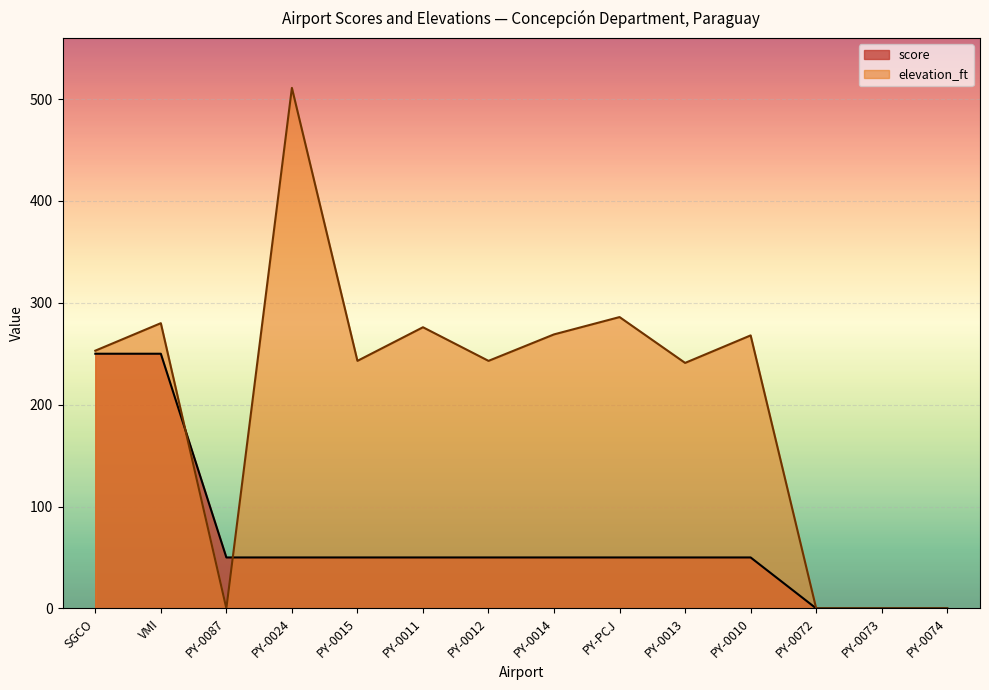

True or false: elevation_ft and score cross at least once.

True